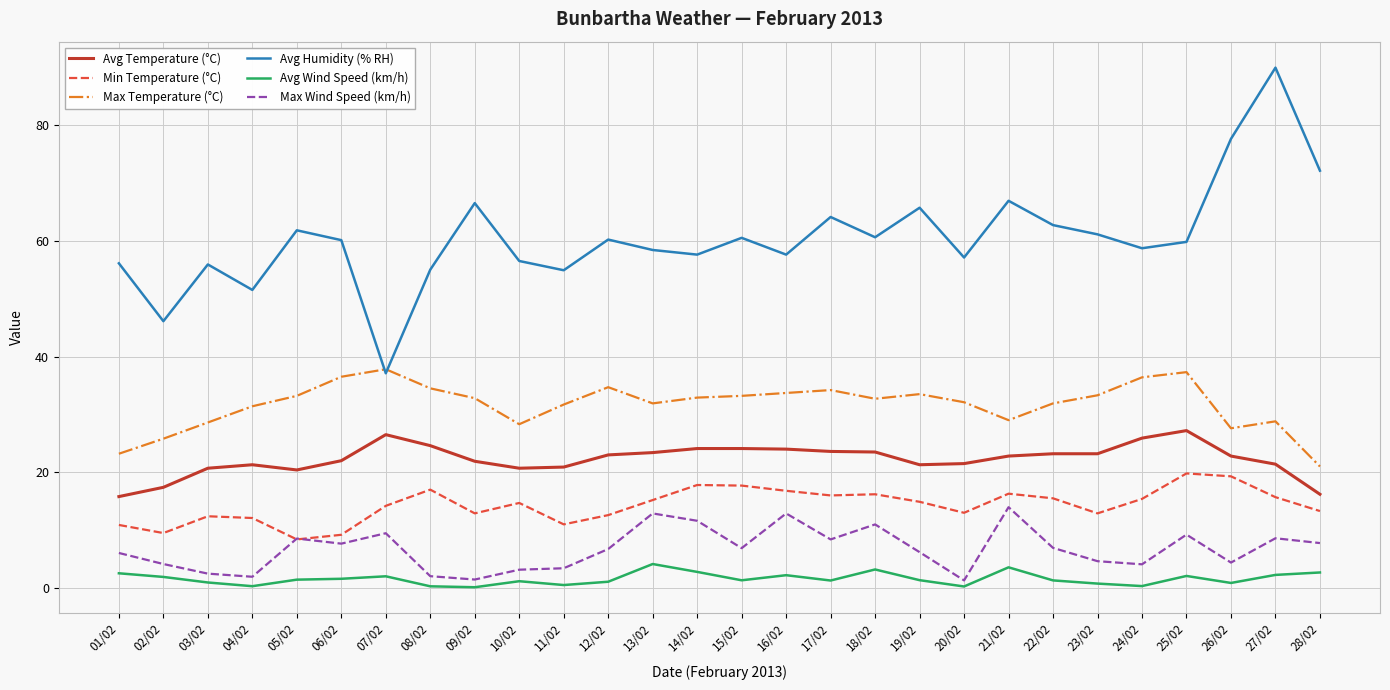

What is the lowest value of the Avg Temperature (°C) series?

15.8